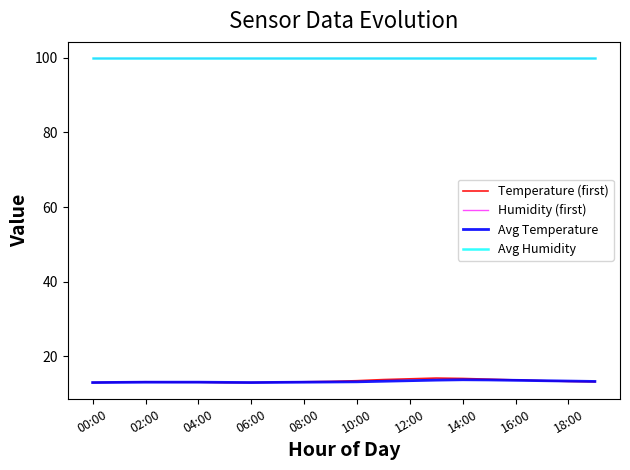

Does the chart have visible grid lines?

No